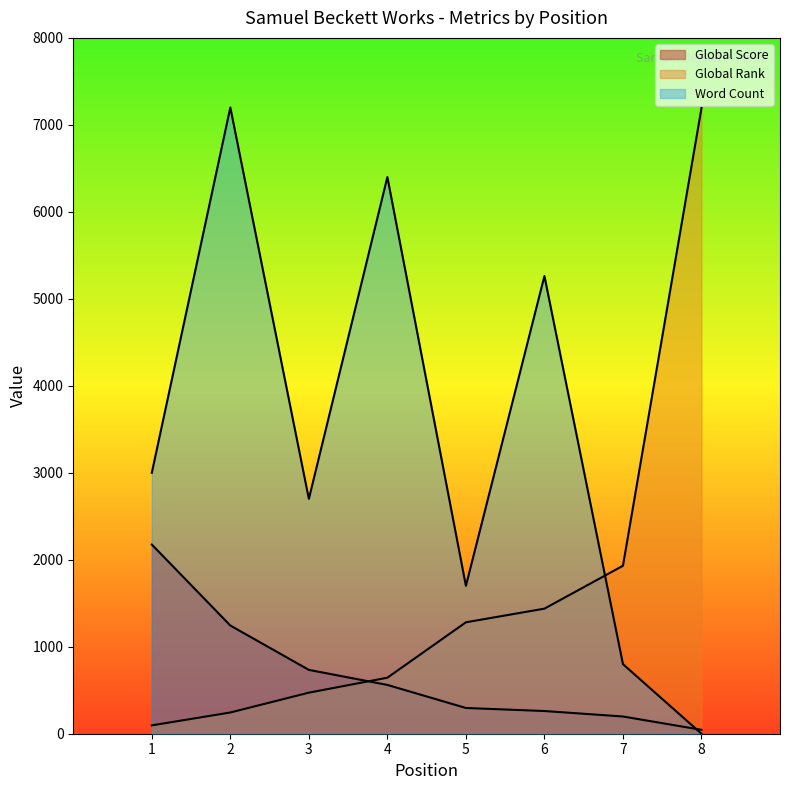

Reading left to right, list all the values displayed in this chart.

Global Score: 1=2175.0	2=1244.0	3=734.0	4=561.0	5=296.0	6=261.0	7=198.0	8=45.0
Global Rank: 1=96.0	2=244.0	3=472.0	4=644.0	5=1281.0	6=1438.0	7=1931.0	8=7193.0
Word Count: 1=3000.0	2=7200.0	3=2700.0	4=6400.0	5=1700.0	6=5262.2	7=800.0	8=0.0